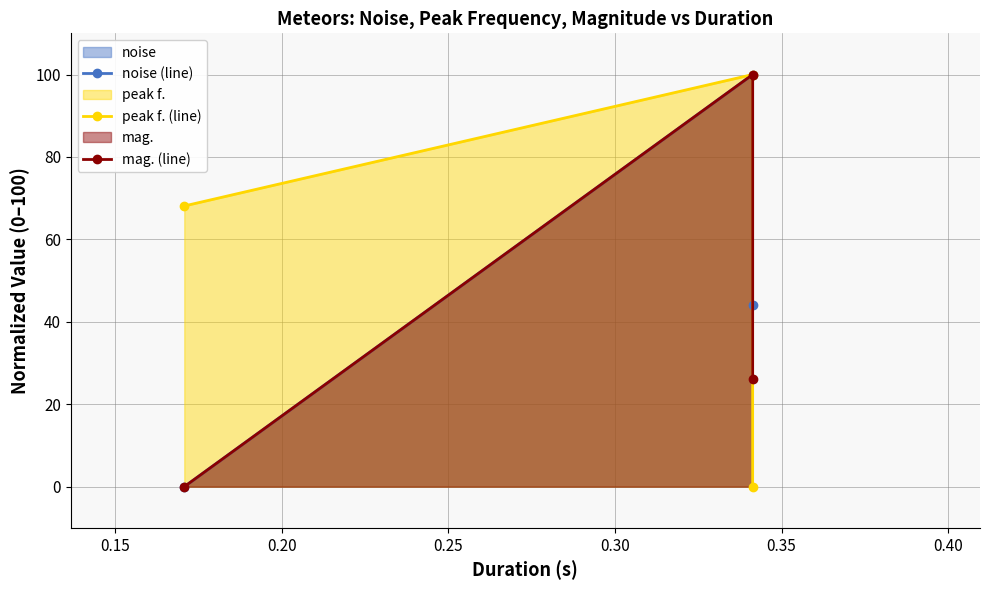

How many data points in mag. (line) are above 26?

2